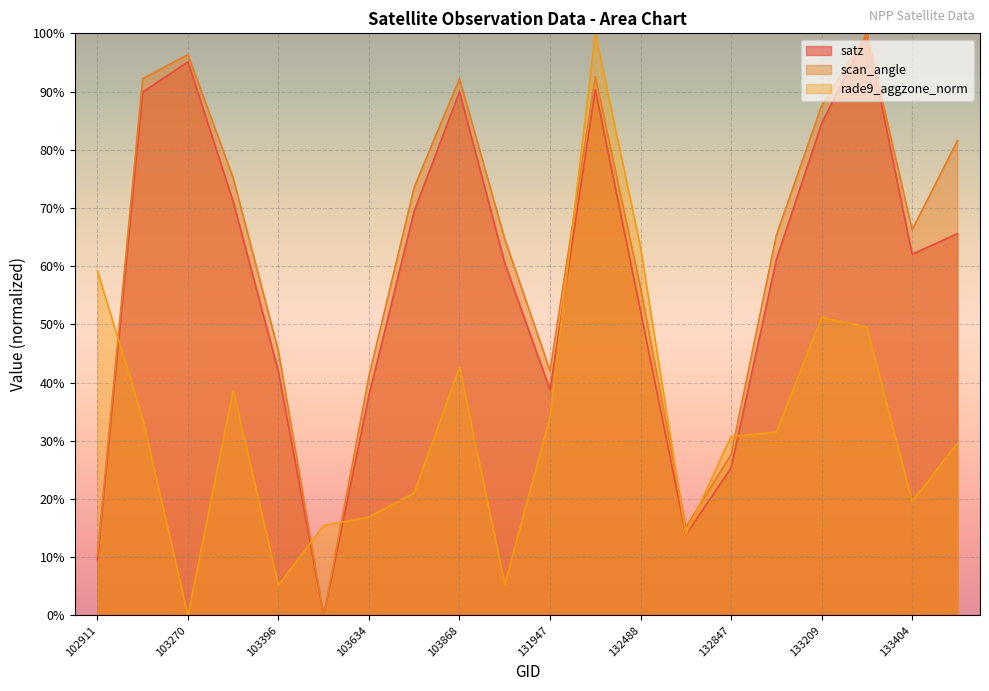

What are all the series names shown in the legend?

satz, scan_angle, rade9_aggzone_norm